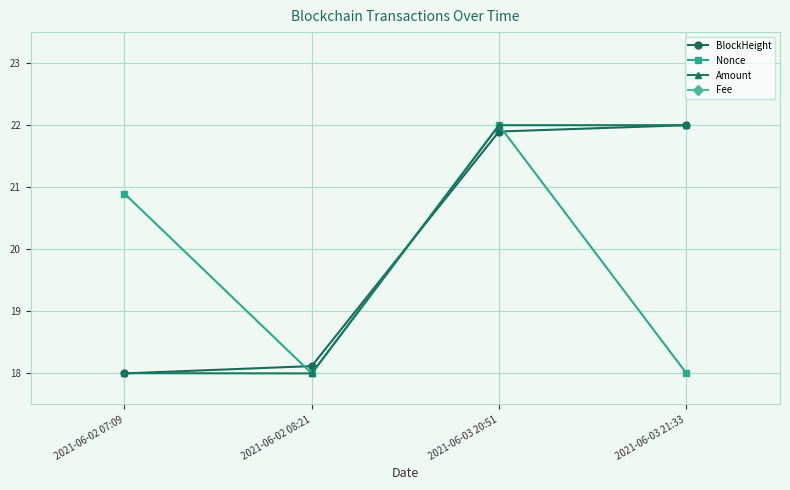

True or false: Amount has a value of 22.0 at 2021-06-03 21:33.

True